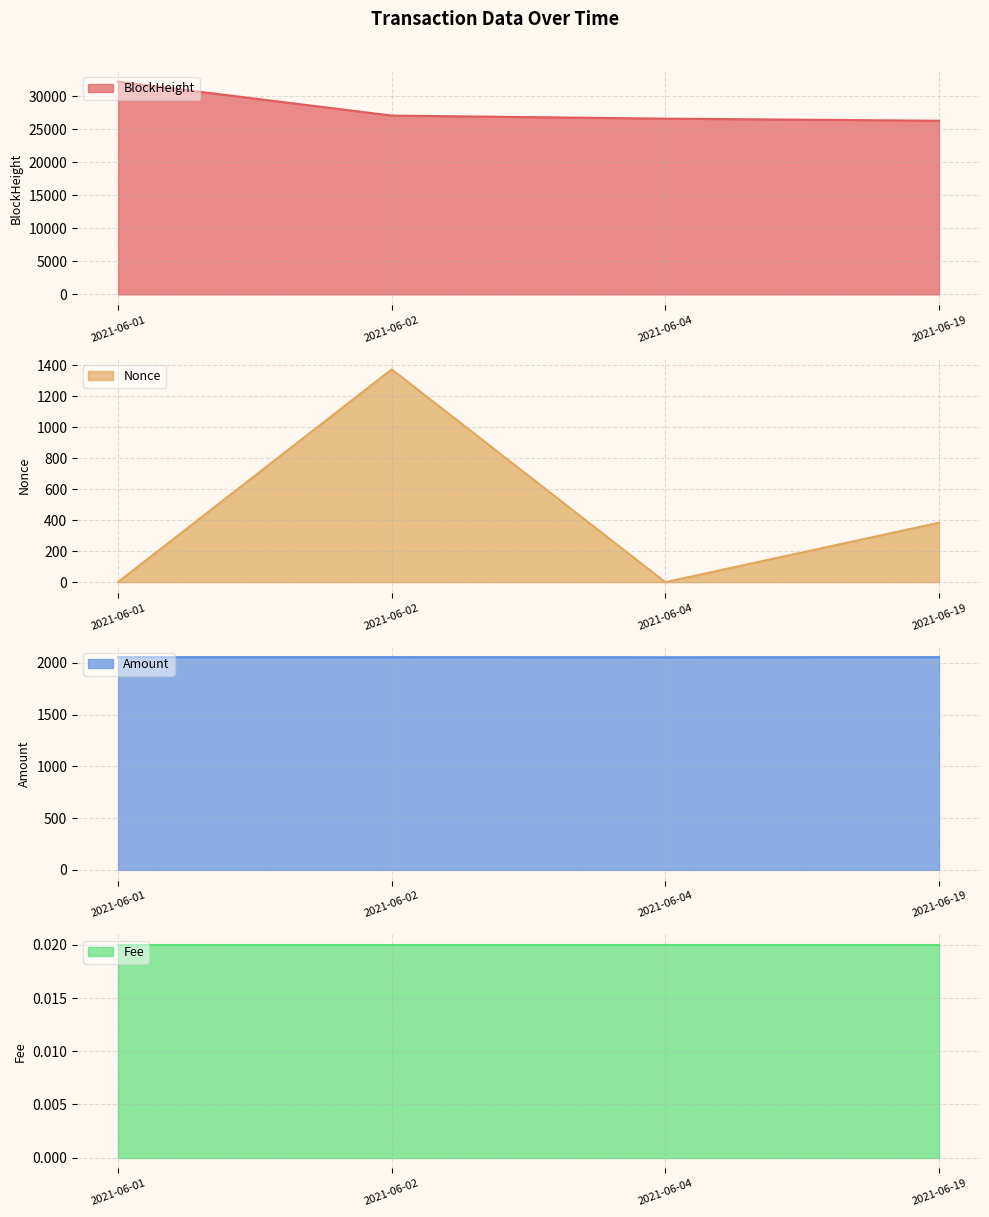

What is the value of the Amount point at the 2nd from the left?

2055.9